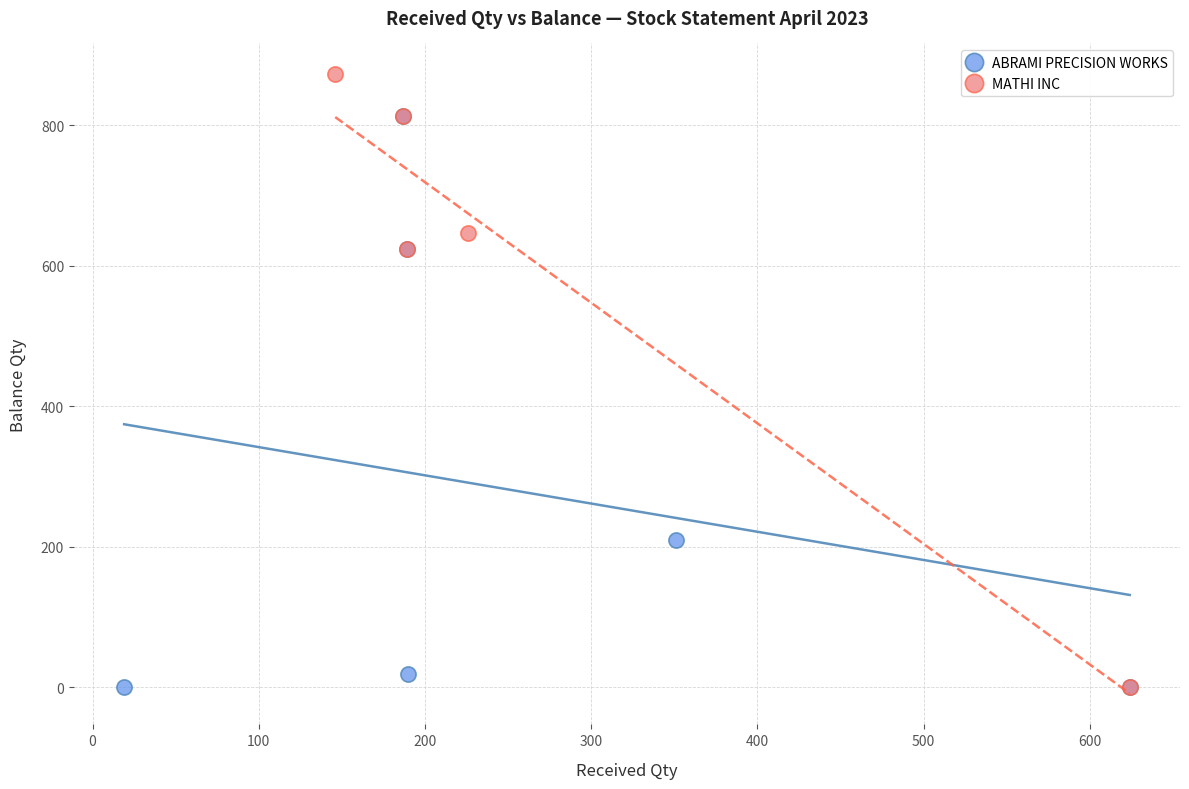

Which series contains the highest Y value?

MATHI INC